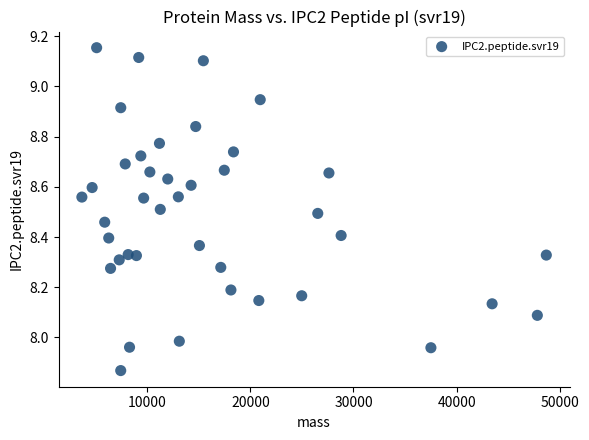

What is the range of Y values (max minus min)?

1.3